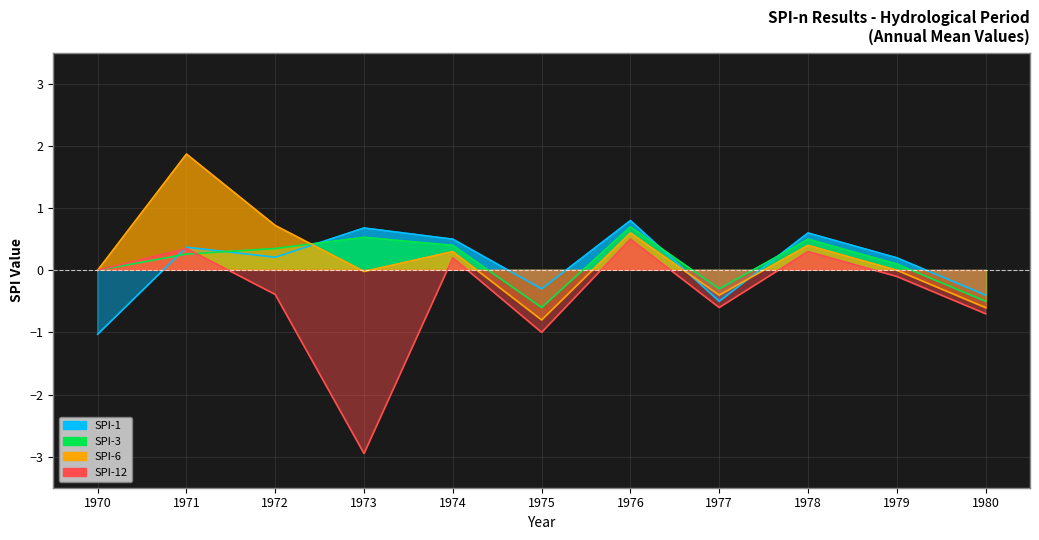

Which has a higher value, 1978 or 1974?

1978